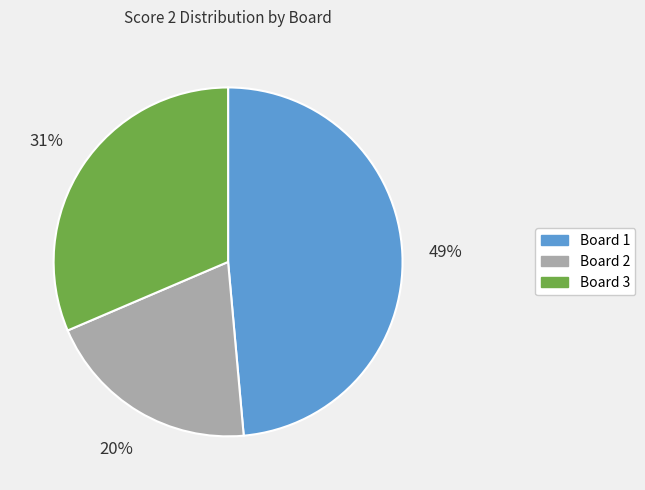

What is the smallest slice in the pie chart?

Board 2